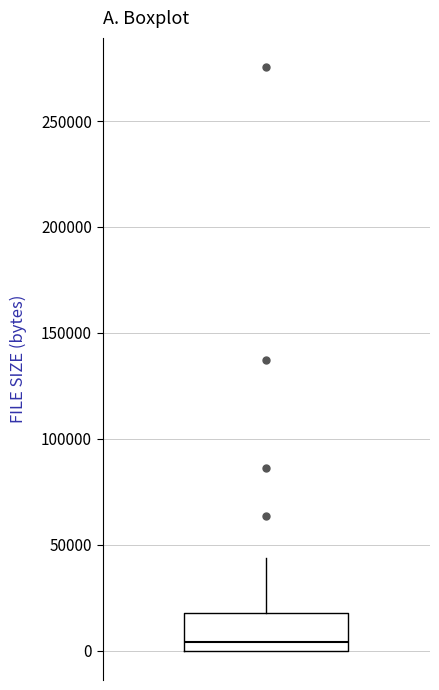

Where does the upper whisker of the box end on the y-axis? The values are not printed on the chart, so give them approximately, as read against the axis.

45000